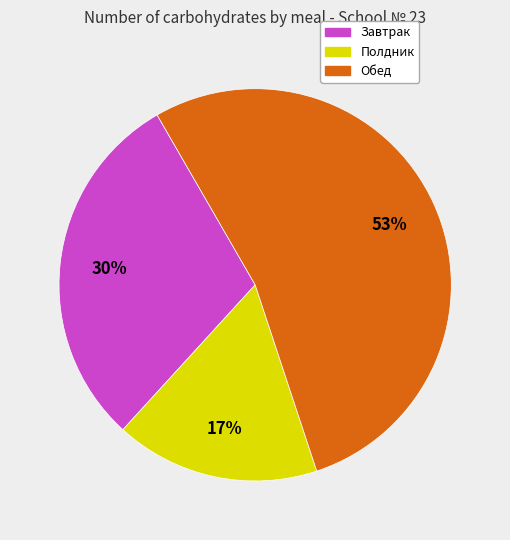

How many slices are in this pie chart?

3